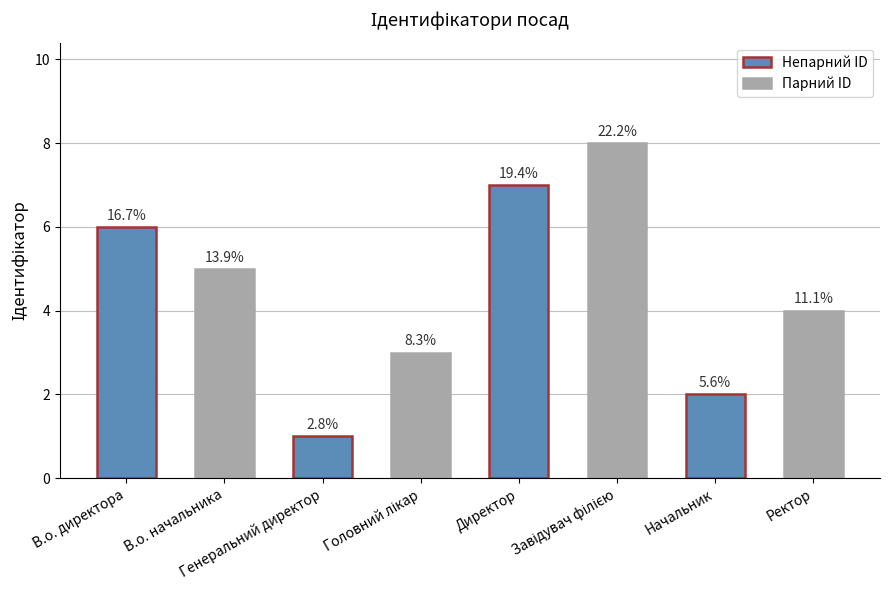

What is the average value?

4